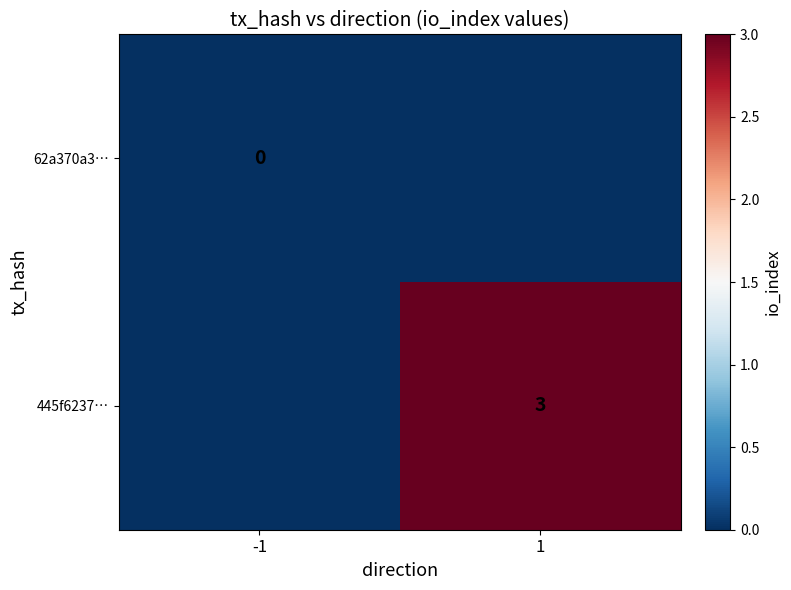

True or false: 445f6237… has a value of 3 at 1.

True